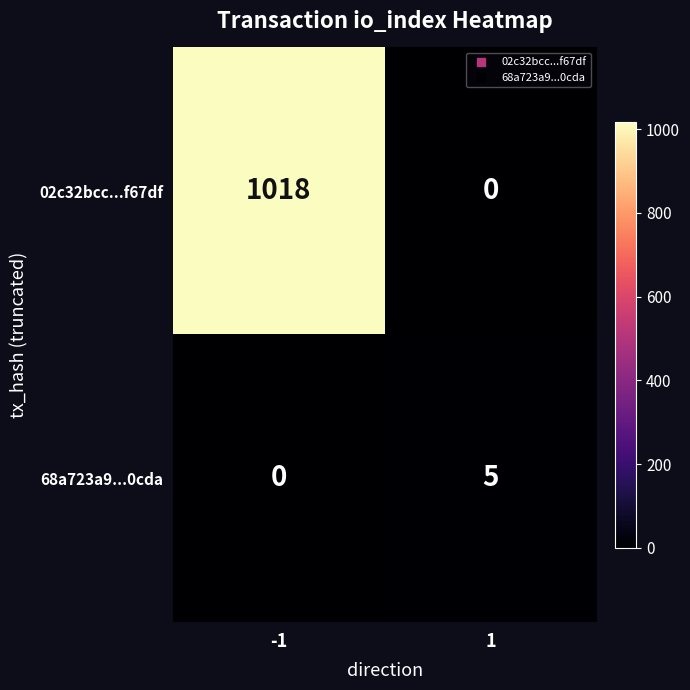

How many data points in 68a723a9...0cda are less than 5?

1